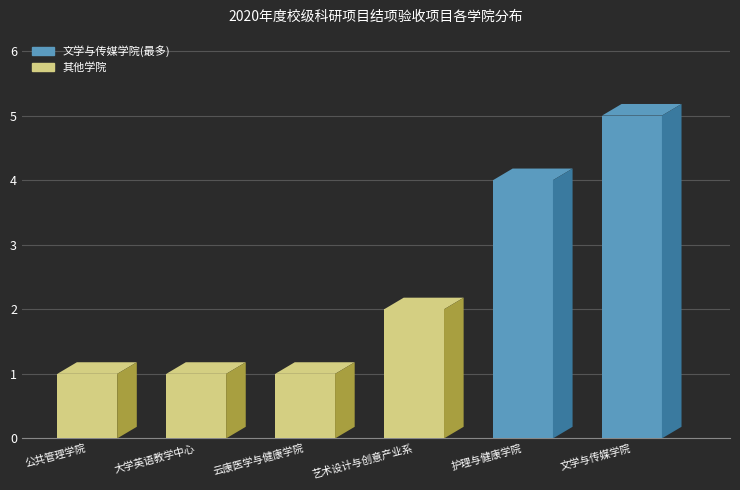

Rank the categories by value from highest to lowest.

文学与传媒学院, 护理与健康学院, 艺术设计与创意产业系, 公共管理学院, 大学英语教学中心, 云康医学与健康学院